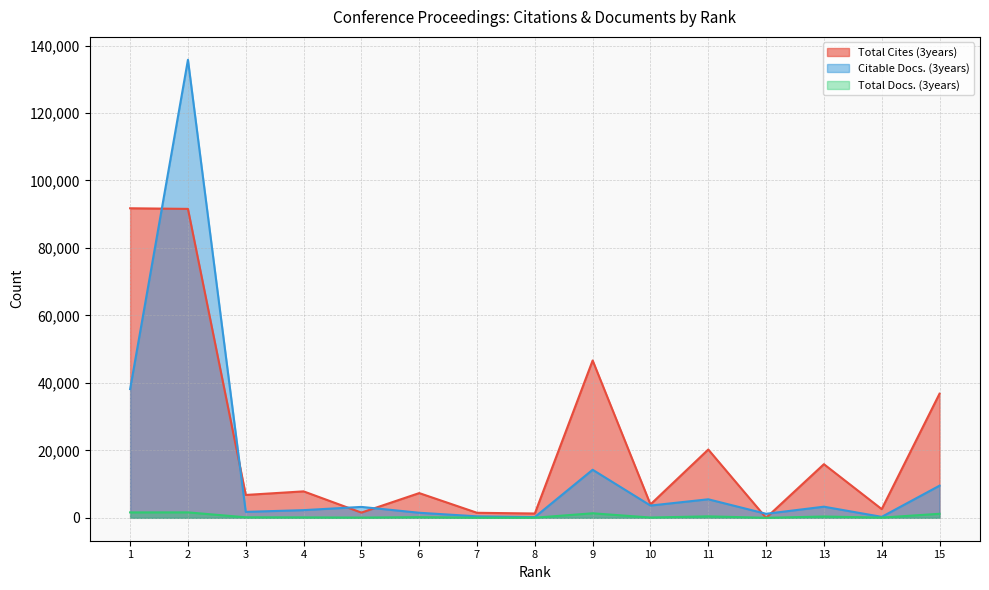

Reading left to right, list all the values displayed in this chart.

Total Cites (3years): 91756	91574	6779	7843	1548	7330	1491	1278	46644	3971	20245	0	15897	2581	36797
Citable Docs. (3years): 38161	135771	1763	2278	3237	1502	441	225	14249	3638	5495	1196	3301	286	9532
Total Docs. (3years): 1607	1613	157	124	67	192	46	35	1343	87	437	0	387	69	1197